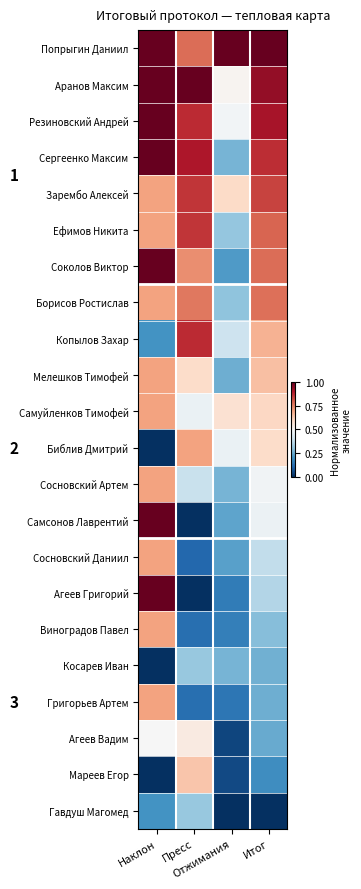

Count the number of categories in the chart.

4